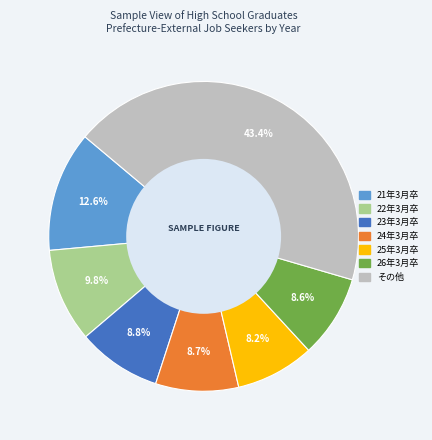

Does any single category account for the majority?

No